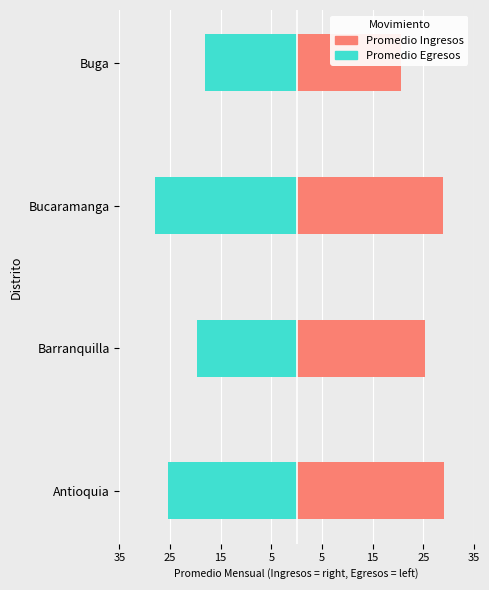

Which series has the largest range (max minus min)?

Promedio Egresos